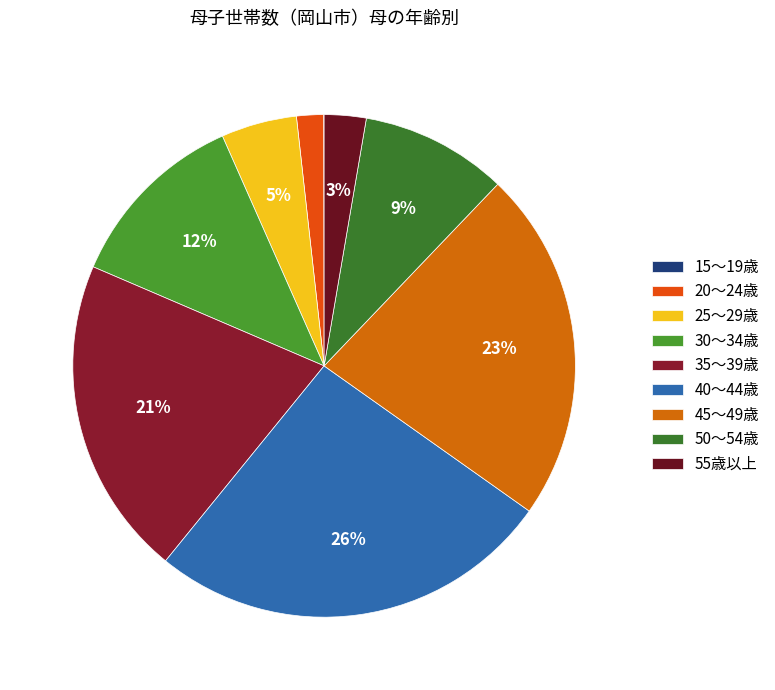

To the nearest percent, what is the combined percentage of 25～29歳 and 15～19歳?

5%